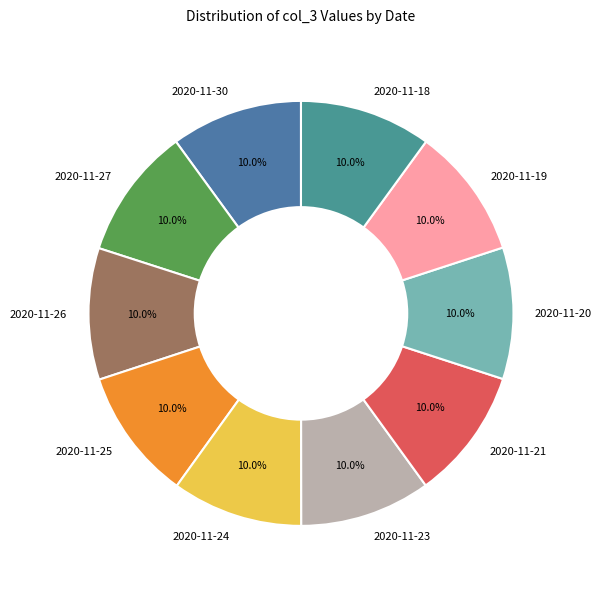

True or false: 2020-11-27 accounts for 10% of the total.

True